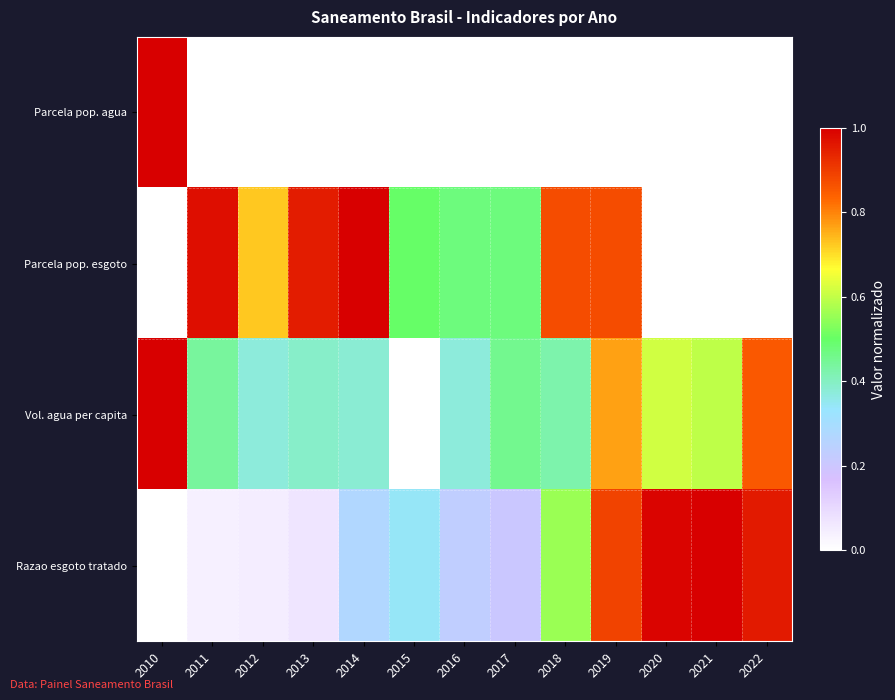

At 2015, list the series in order from largest to smallest.

Parcela pop. esgoto, Razao esgoto tratado, Parcela pop. agua, Vol. agua per capita